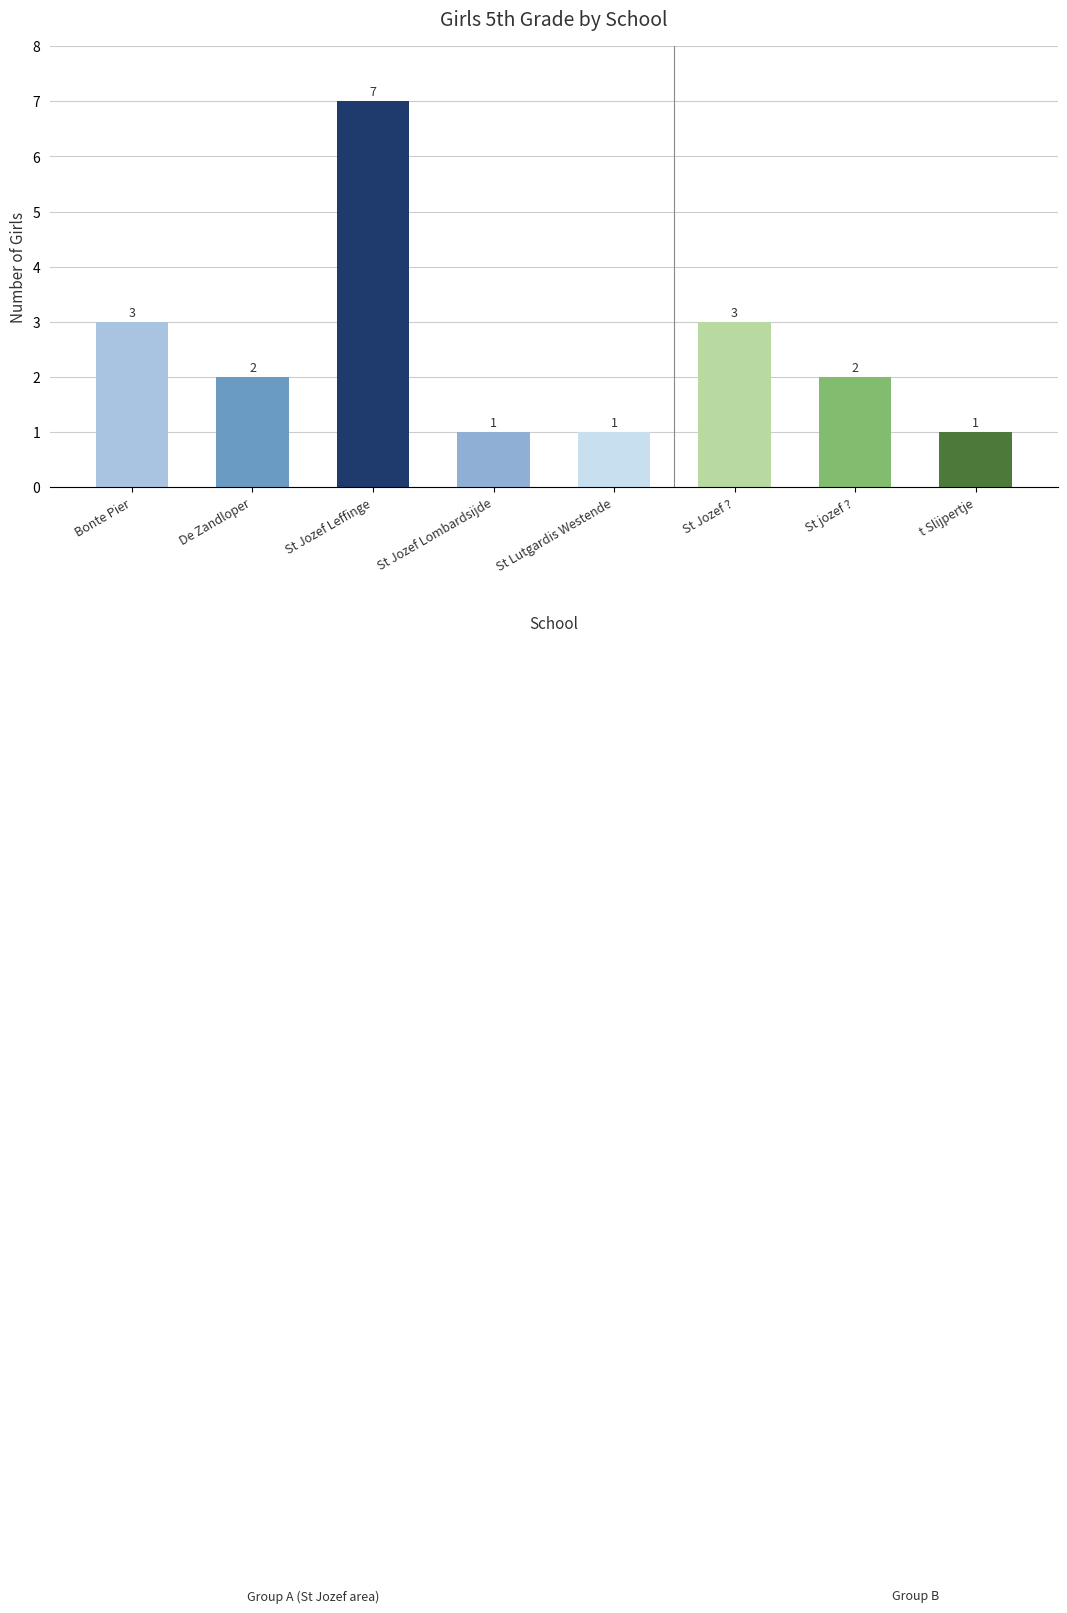

Reading right to left, what are all the values shown in this chart?

1	2	3	1	1	7	2	3